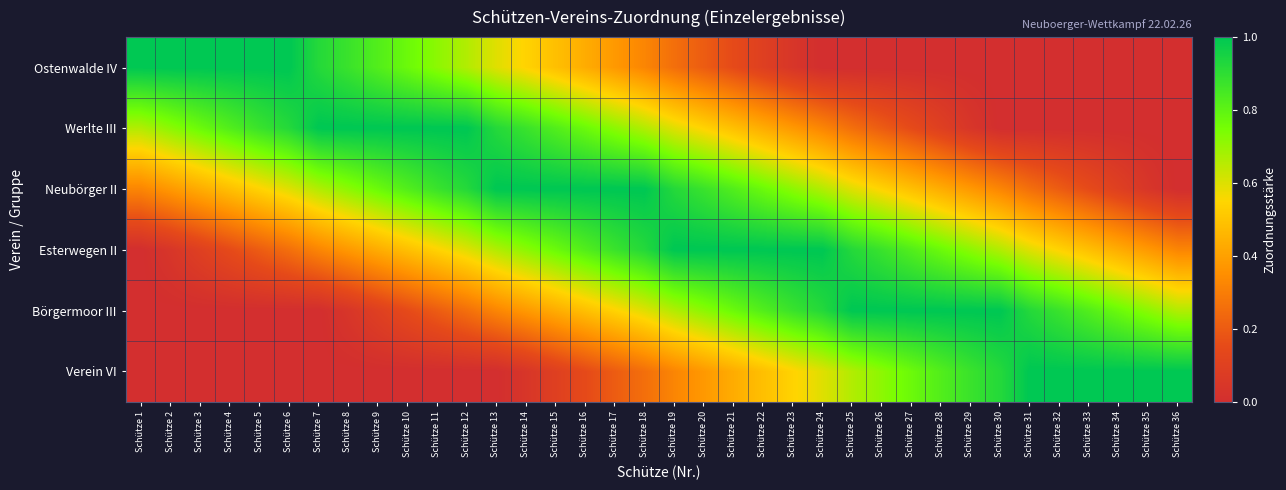

Which has a higher value, Schütze 19 or Schütze 29?

Schütze 19